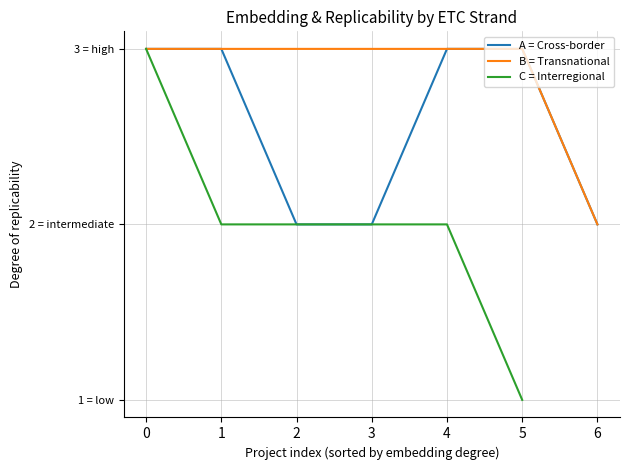

What is the maximum value for B = Transnational?

3